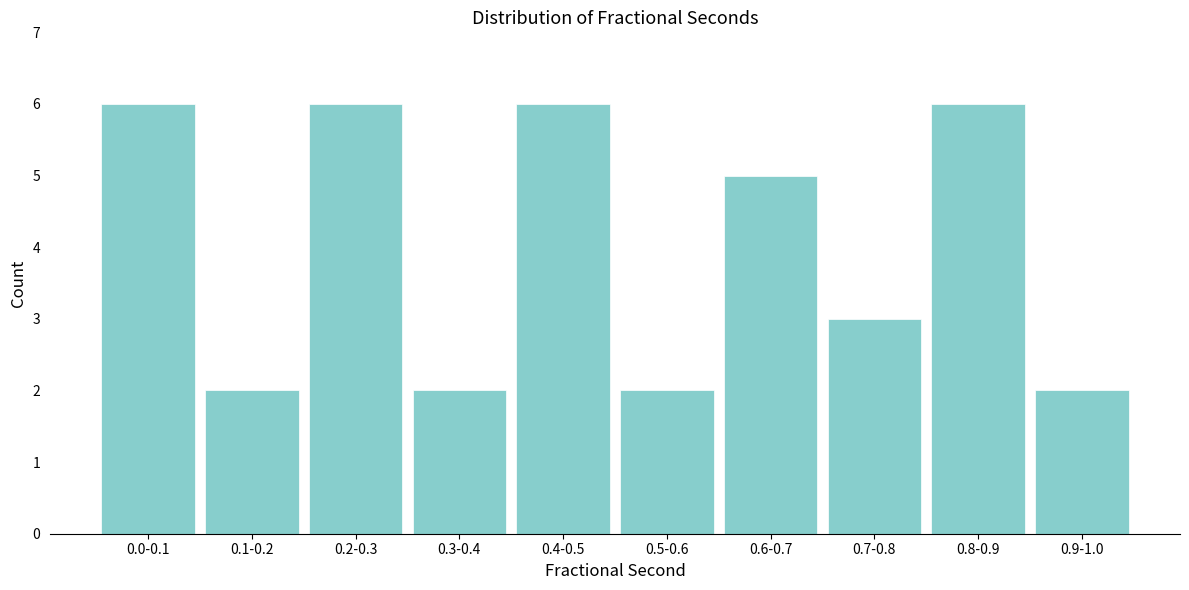

Reading right to left, extract all data points from this chart.

0.9-1.0=2	0.8-0.9=6	0.7-0.8=3	0.6-0.7=5	0.5-0.6=2	0.4-0.5=6	0.3-0.4=2	0.2-0.3=6	0.1-0.2=2	0.0-0.1=6